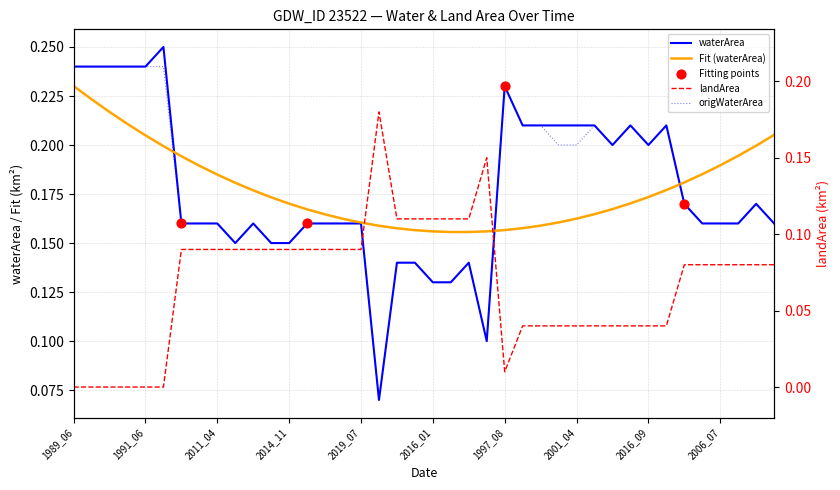

Which series has the largest total across all categories?

waterArea